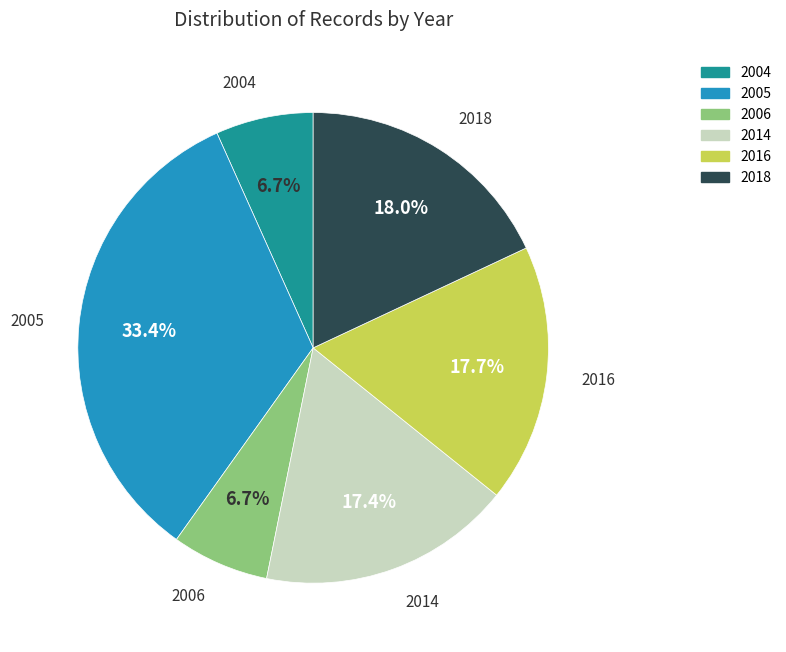

Does any single category account for the majority?

No